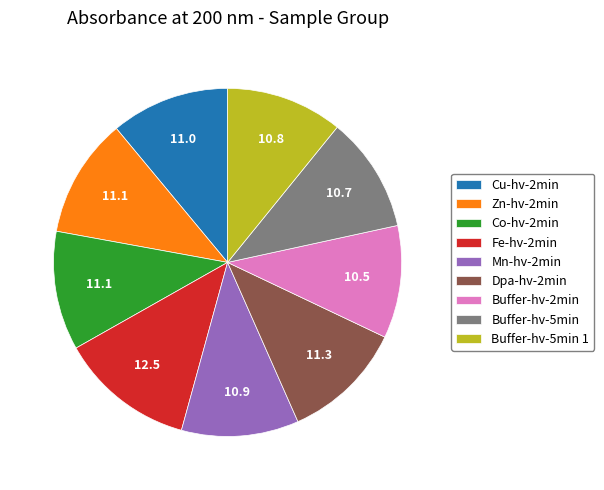

Which slice is the largest?

Fe-hv-2min